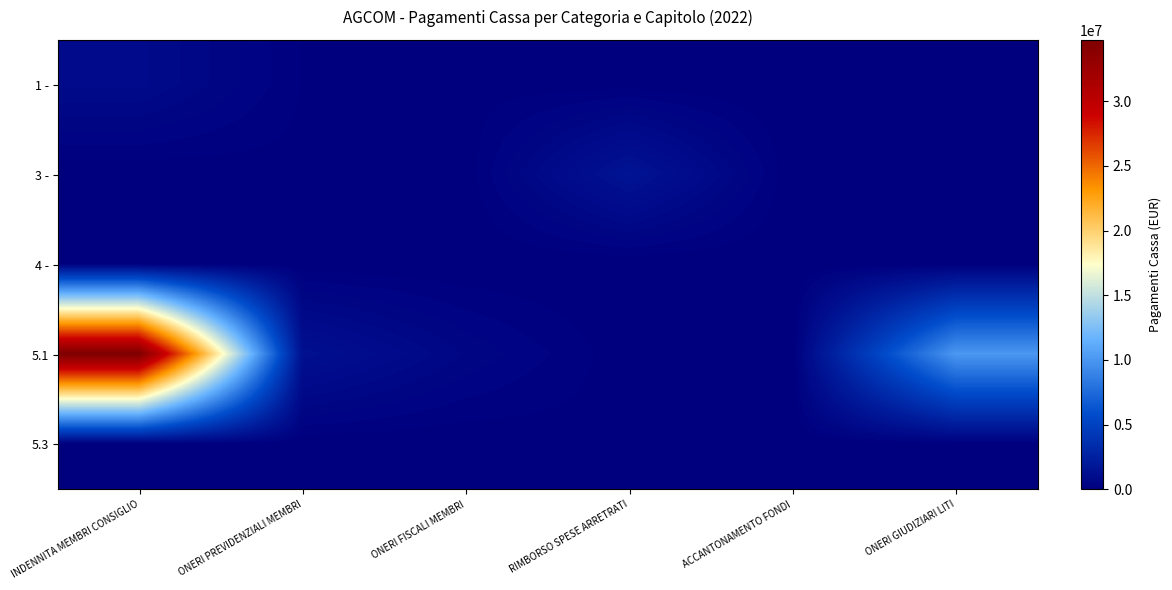

At ACCANTONAMENTO FONDI, list the series in order from largest to smallest.

3 -, 1 -, 4 -, 5.1, 5.3